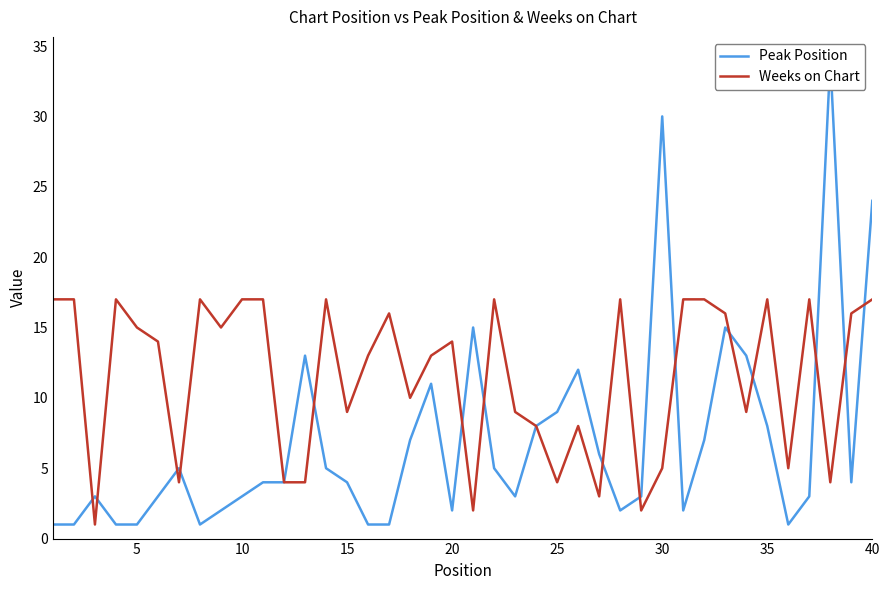

Is it true that Weeks on Chart equals 4 at 15?

False